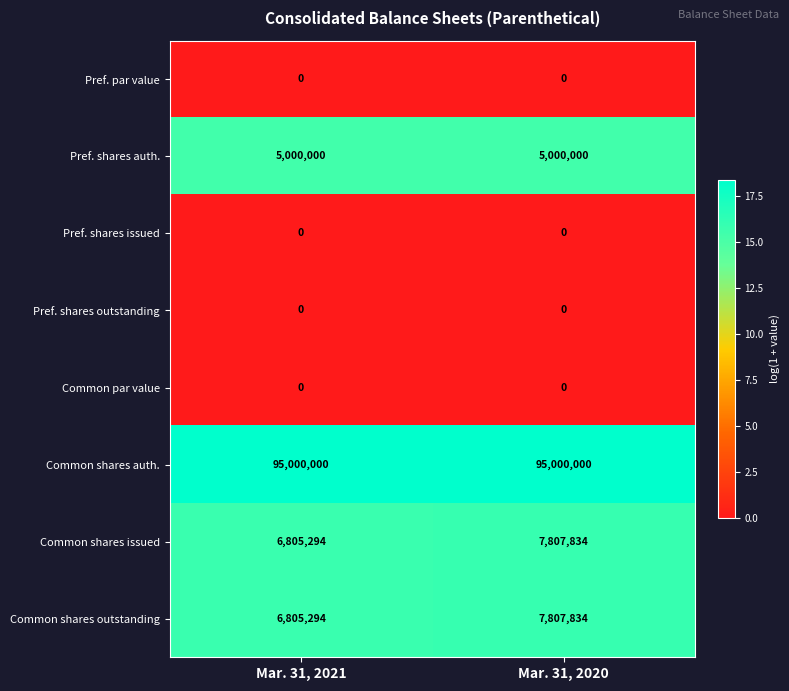

The value of Common shares auth. at Mar. 31, 2021 is 64263697. True or false?

False